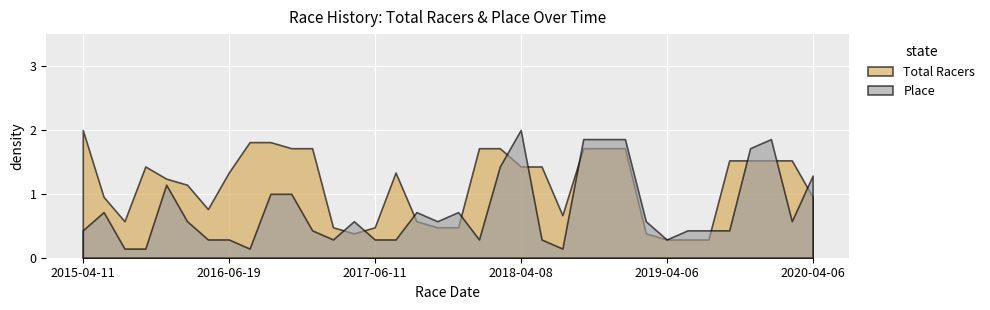

True or false: Total Racers and Place intersect in this chart.

True